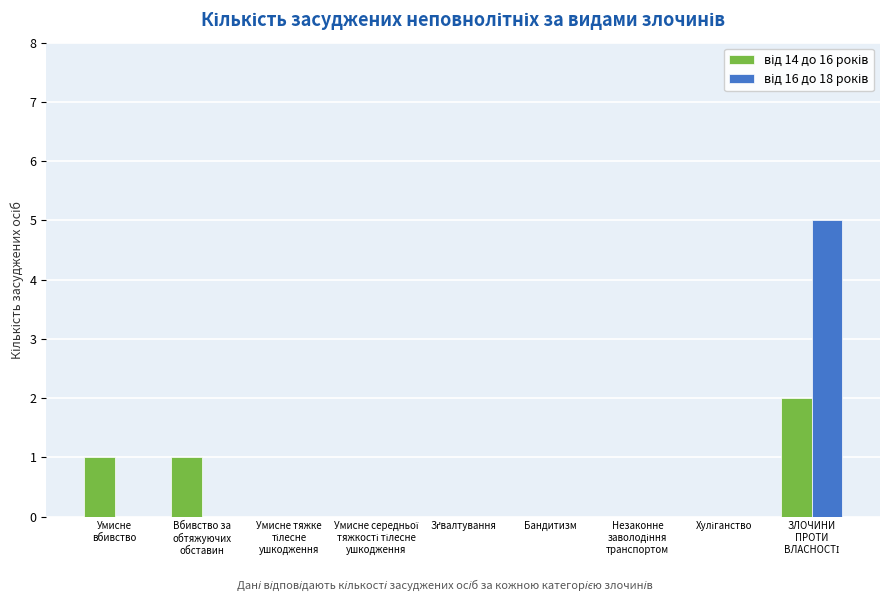

Does the chart contain stacked bars?

No